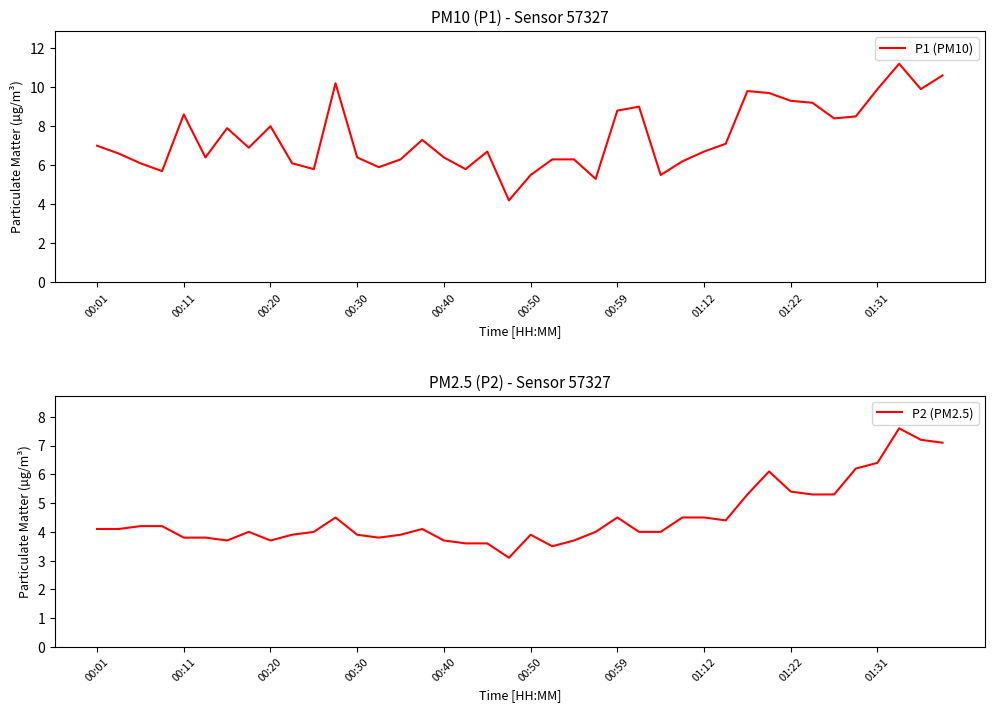

What is the difference between the maximum and minimum values in the P2 (PM2.5) series?

4.5